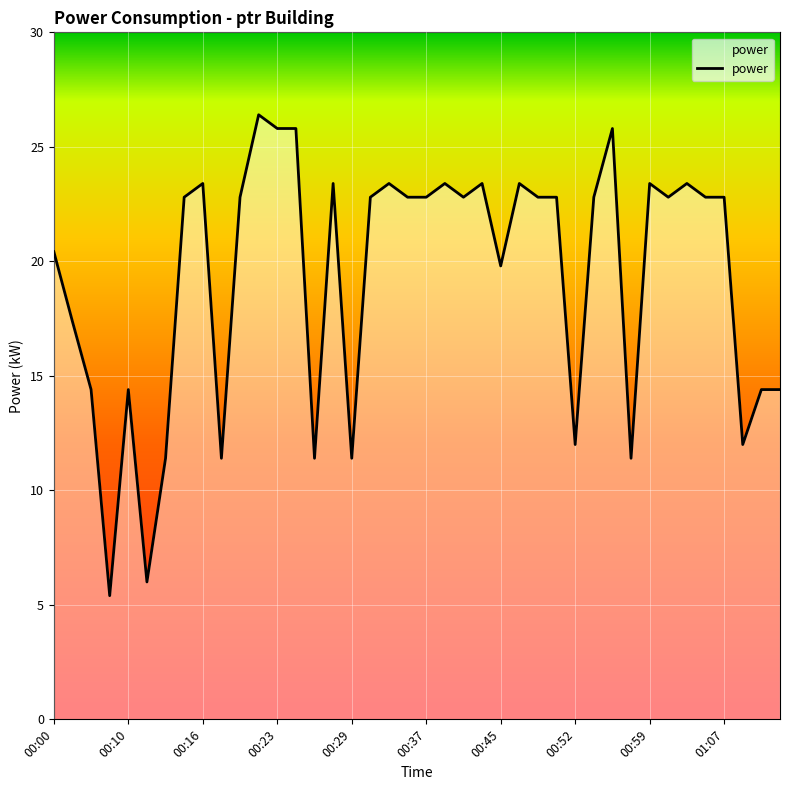

Count the number of values greater than 22.

24